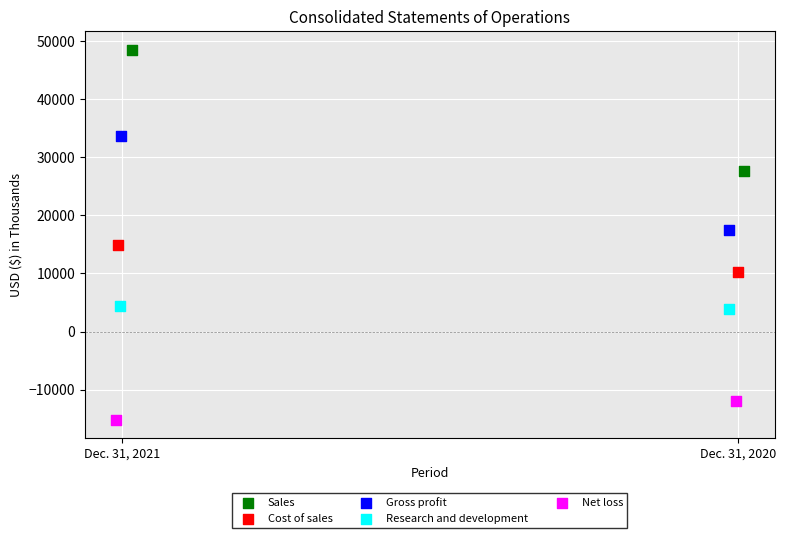

What are all the series names shown in the legend?

Sales, Cost of sales, Gross profit, Research and development, Net loss